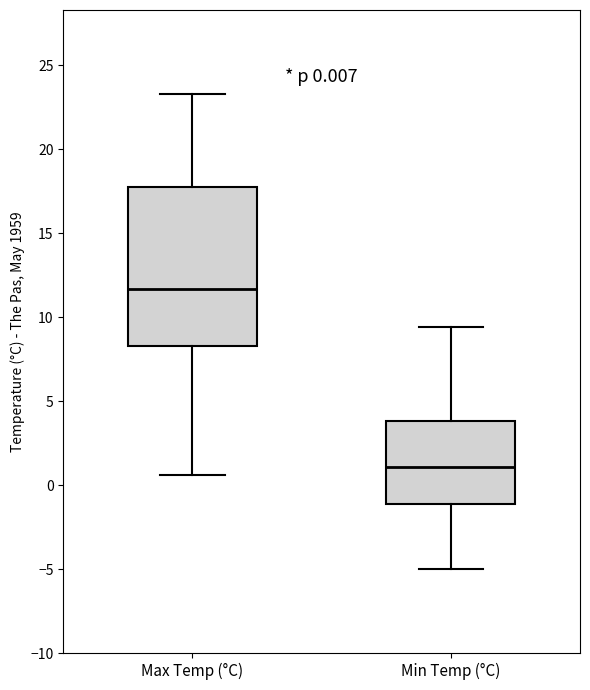

Which box has the highest median line?

Max Temp (°C)